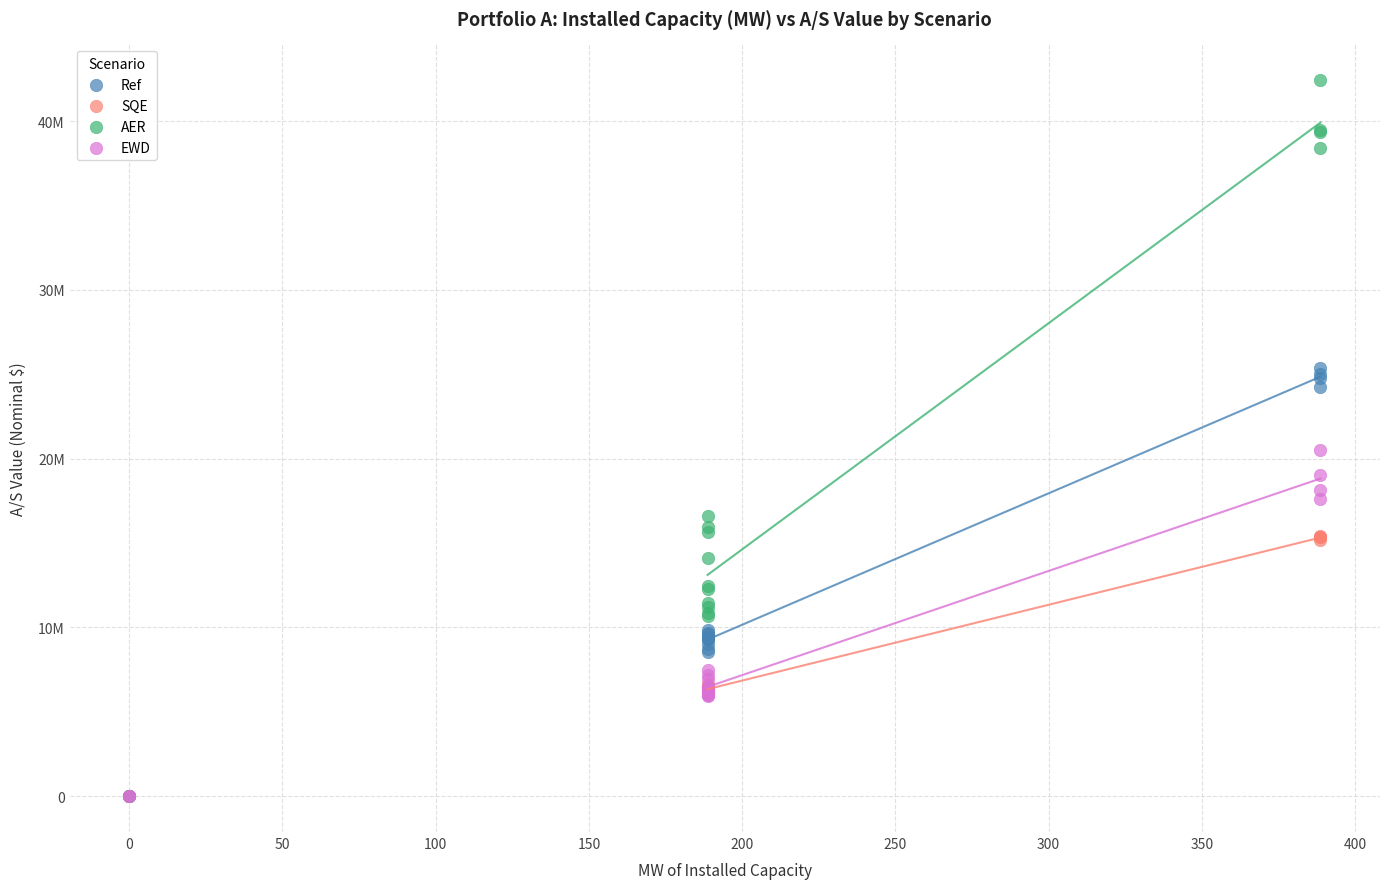

What are all the series names shown in the legend?

Ref, SQE, AER, EWD